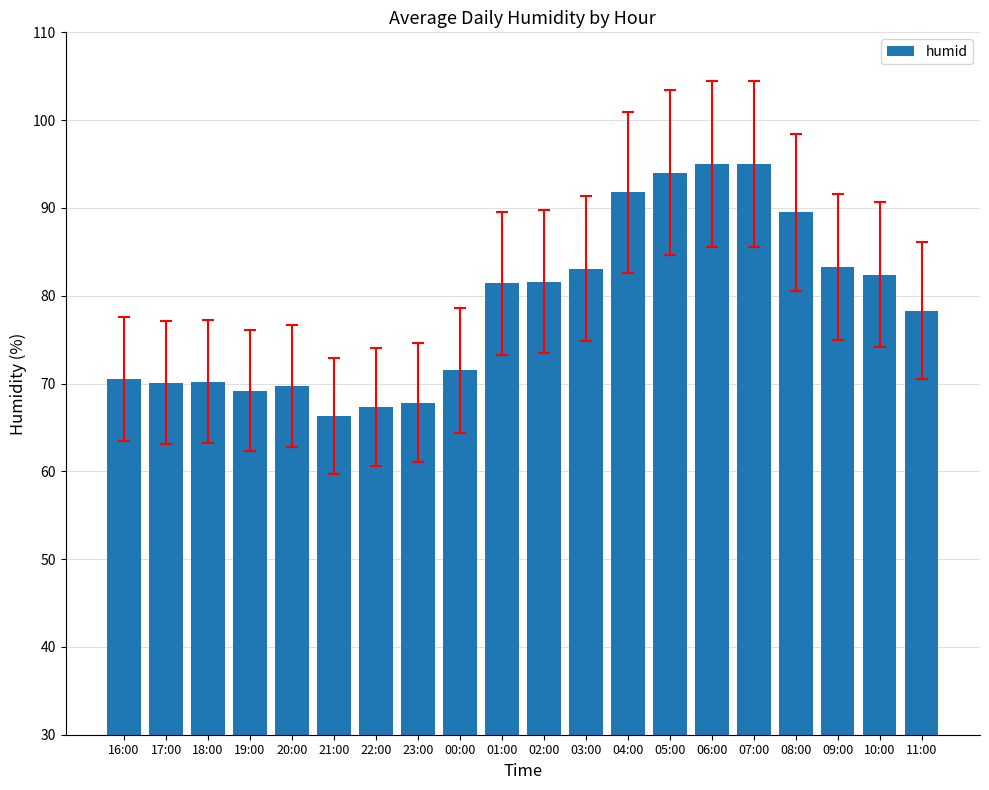

The value at 19:00 is 69.2. True or false?

True